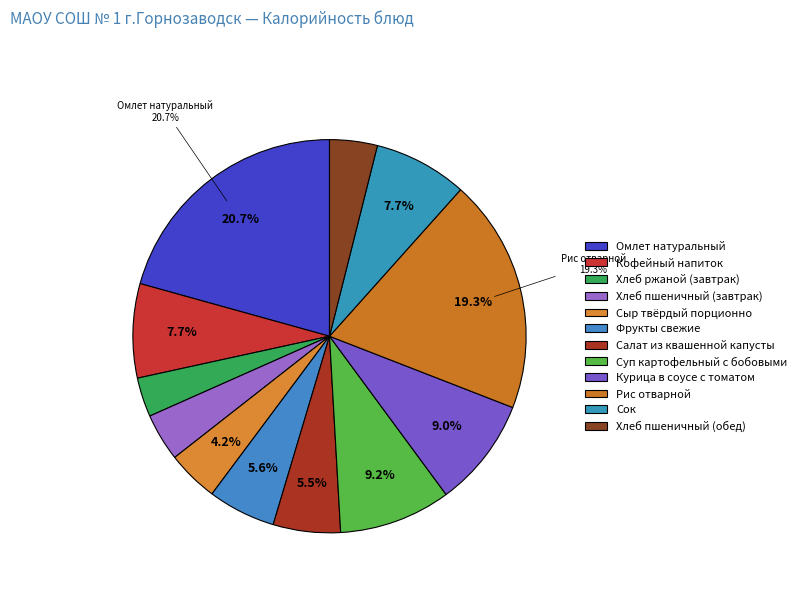

Combined, what portion of the pie is Рис отварной and Фрукты свежие?

24.9%